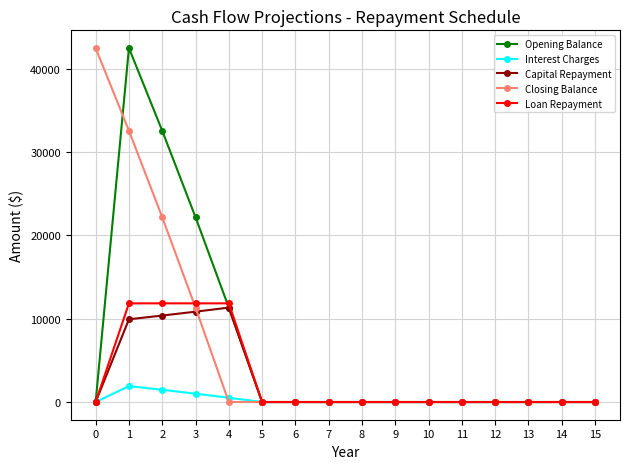

What is the value of the Interest Charges point at the 3rd from the left?

1465.5